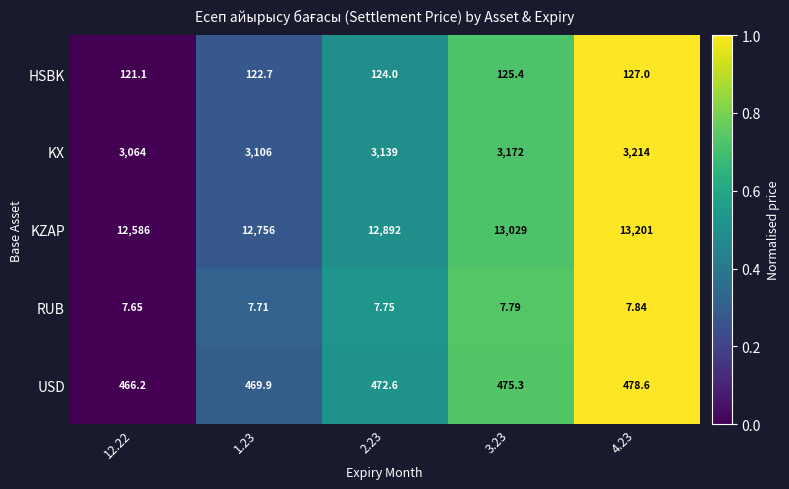

Rank the series at 4.23 from highest to lowest value.

KZAP, KX, USD, HSBK, RUB